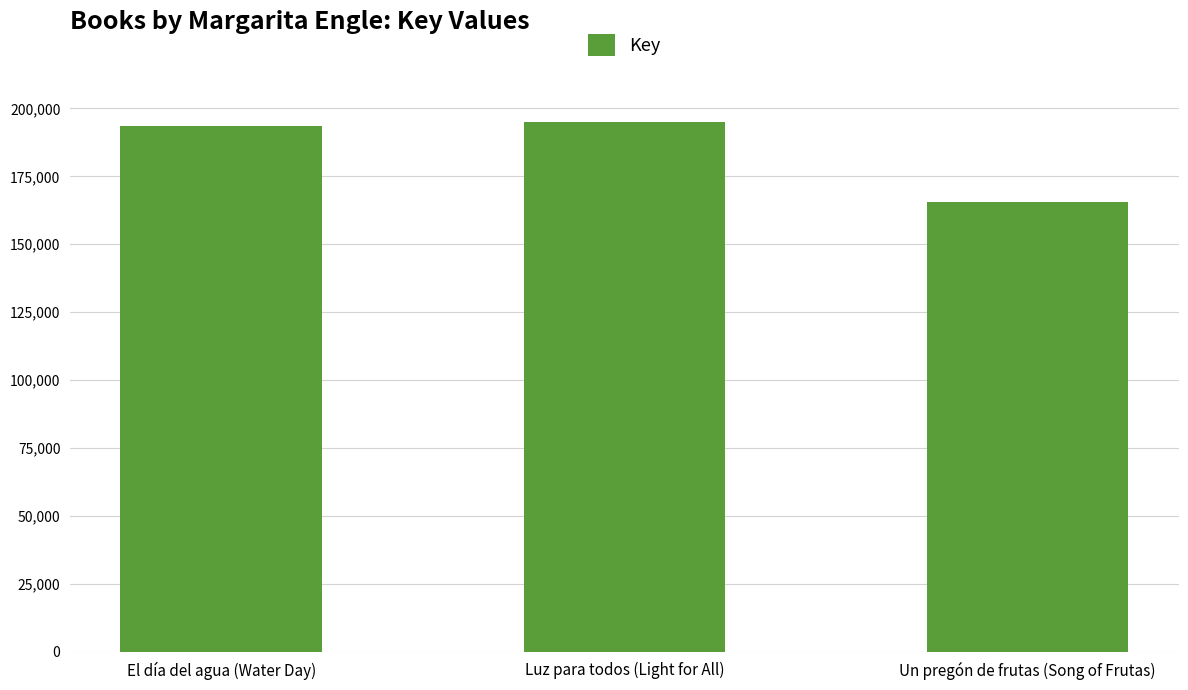

List the labels in order of value, largest first.

Luz para todos (Light for All), El día del agua (Water Day), Un pregón de frutas (Song of Frutas)